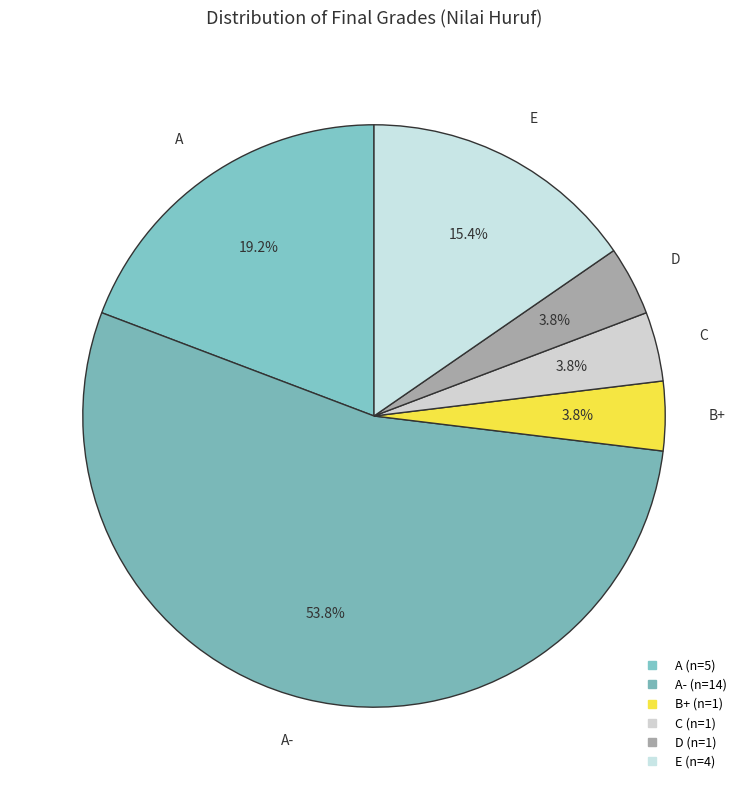

How many slices are in this pie chart?

6